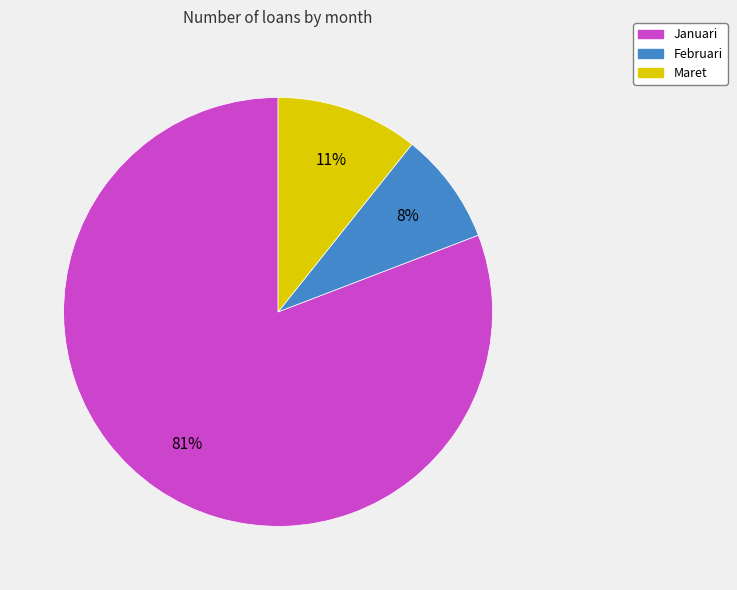

Is the sum of Januari and Februari greater than half?

Yes